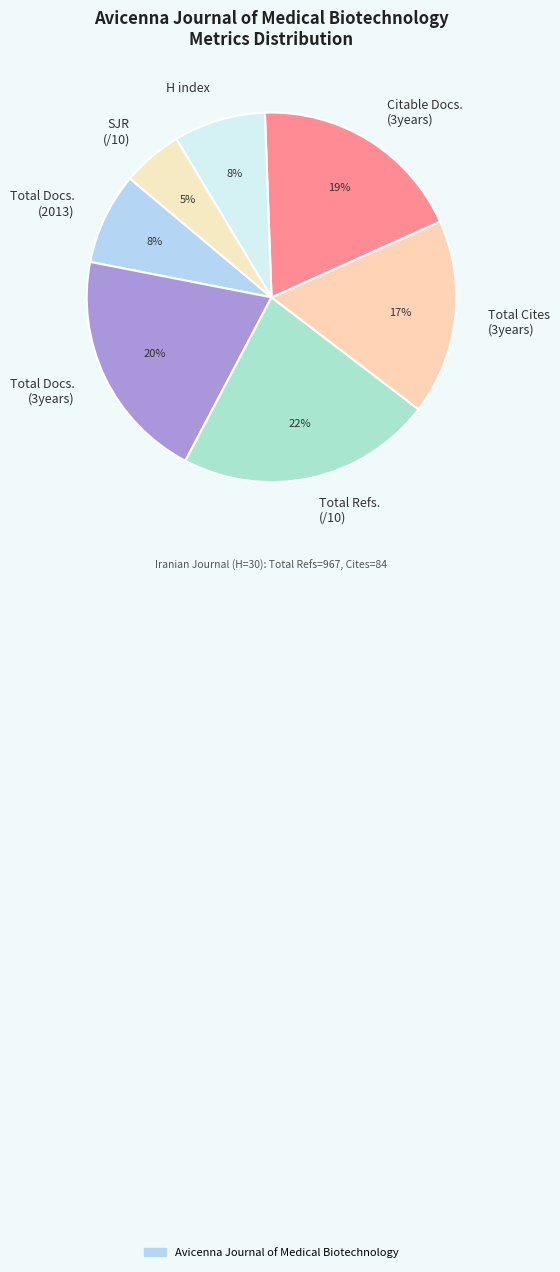

Between Total Cites (3years) and Total Docs. (3years), which is larger?

Total Docs. (3years)